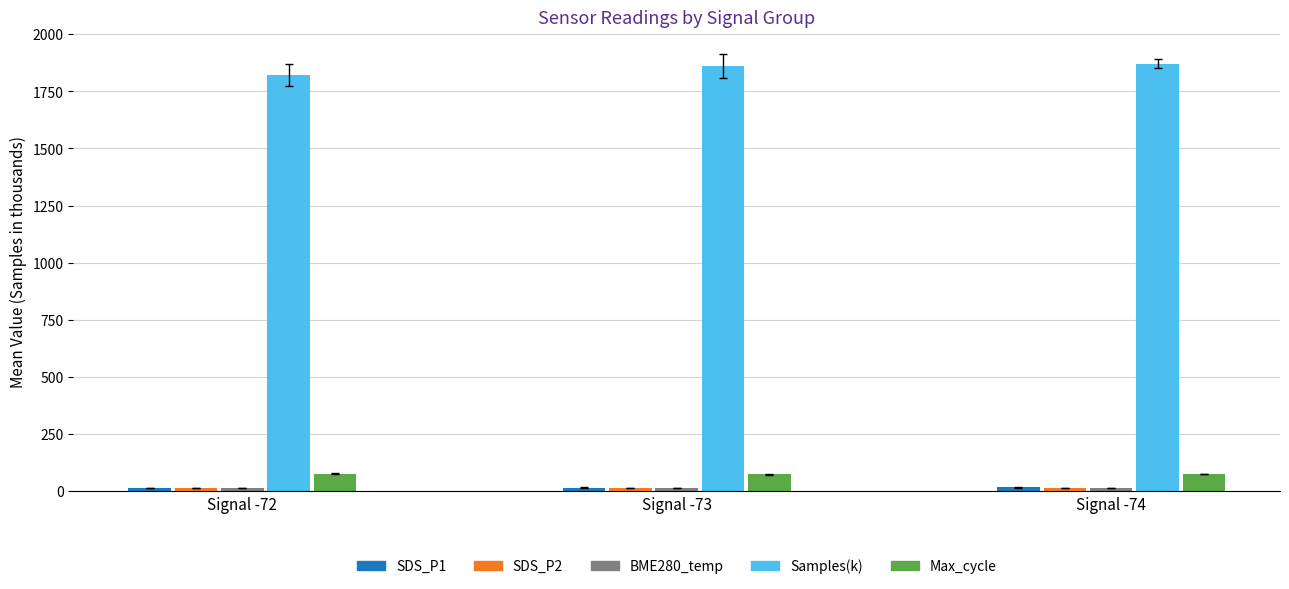

Between Signal -72 and Signal -73, which series saw the biggest shift?

Samples(k)